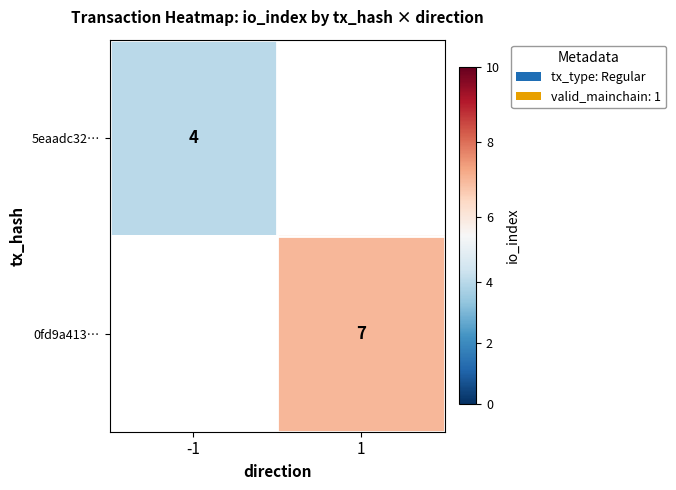

Is it true that 0fd9a413… equals 12 at 1?

False